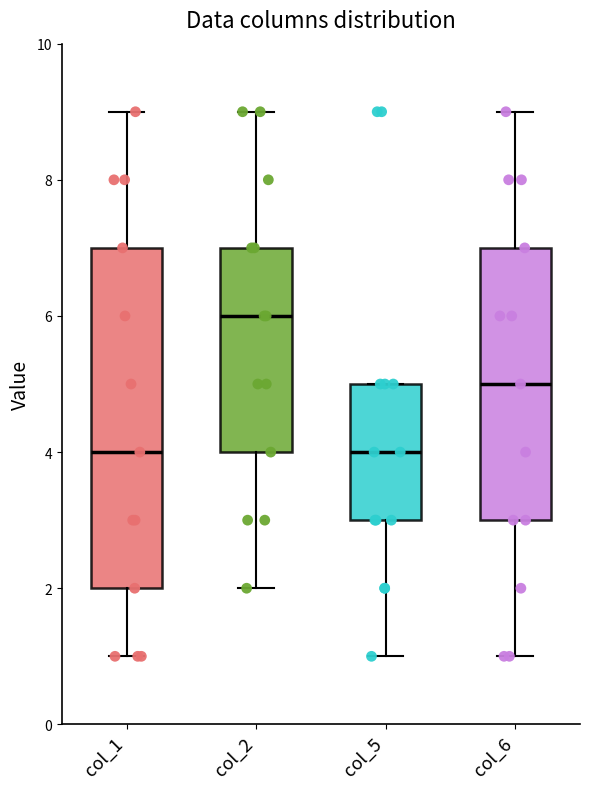

Which box's median line is the highest?

col_2